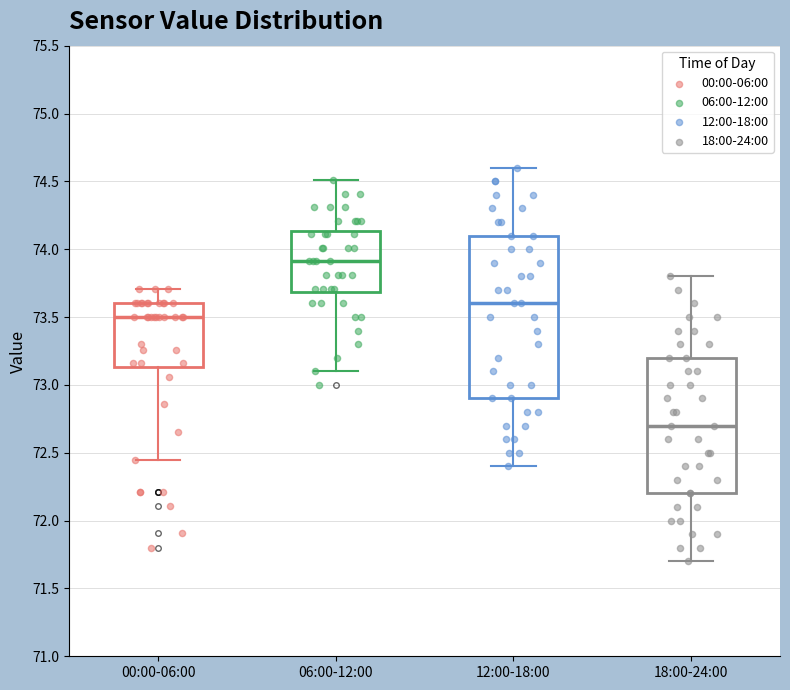

Comparing the boxes themselves (not the whiskers), which one is the tallest?

12:00-18:00